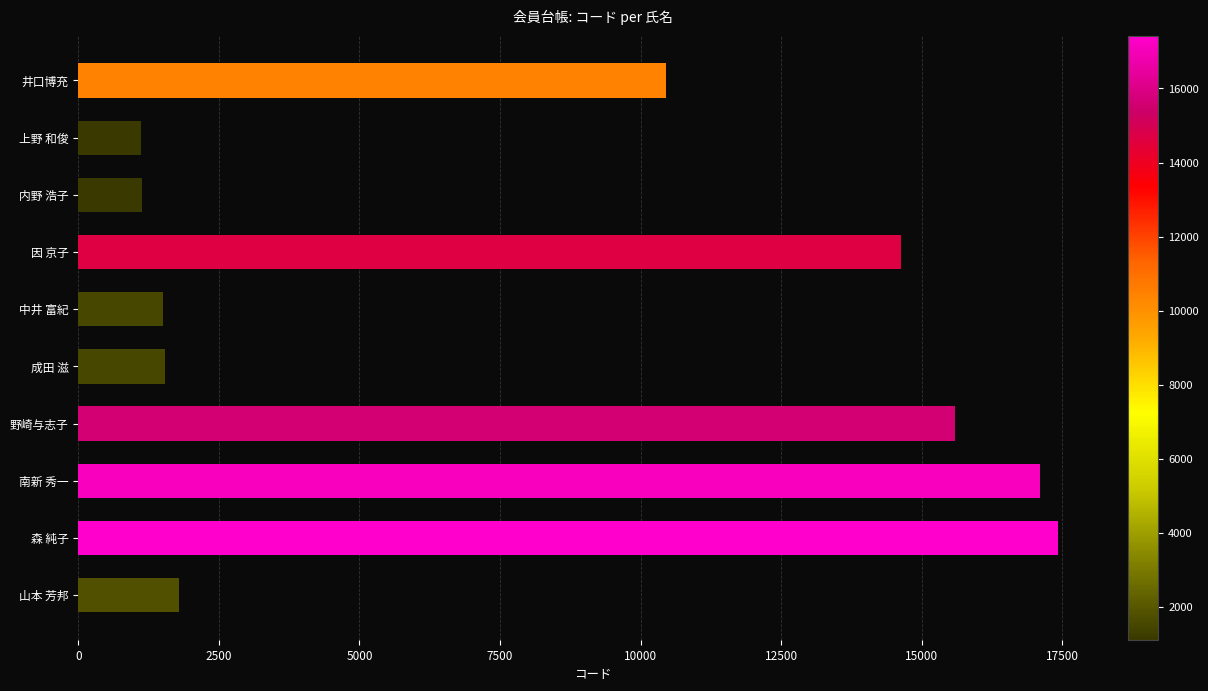

Read the value at 森 純子.

17420